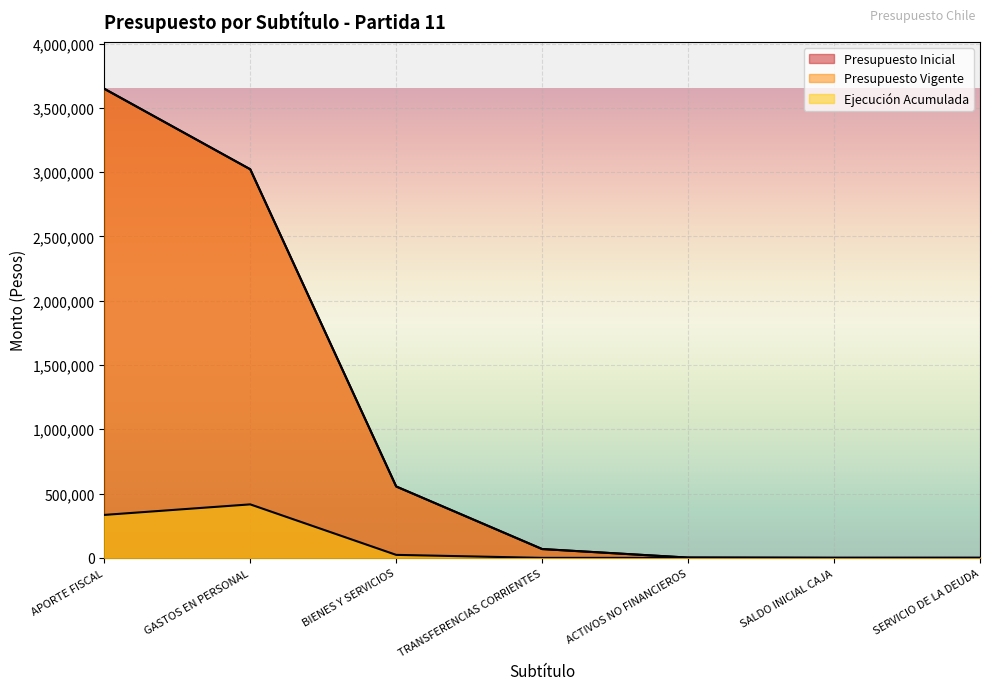

True or false: Ejecución Acumulada and Presupuesto Vigente intersect in this chart.

False